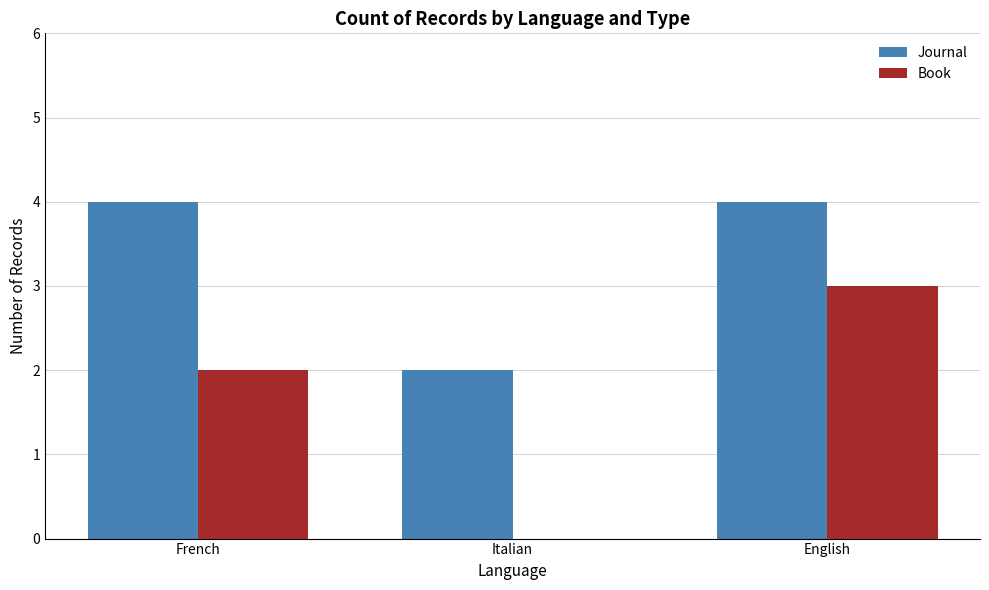

How many groups of bars are there?

3